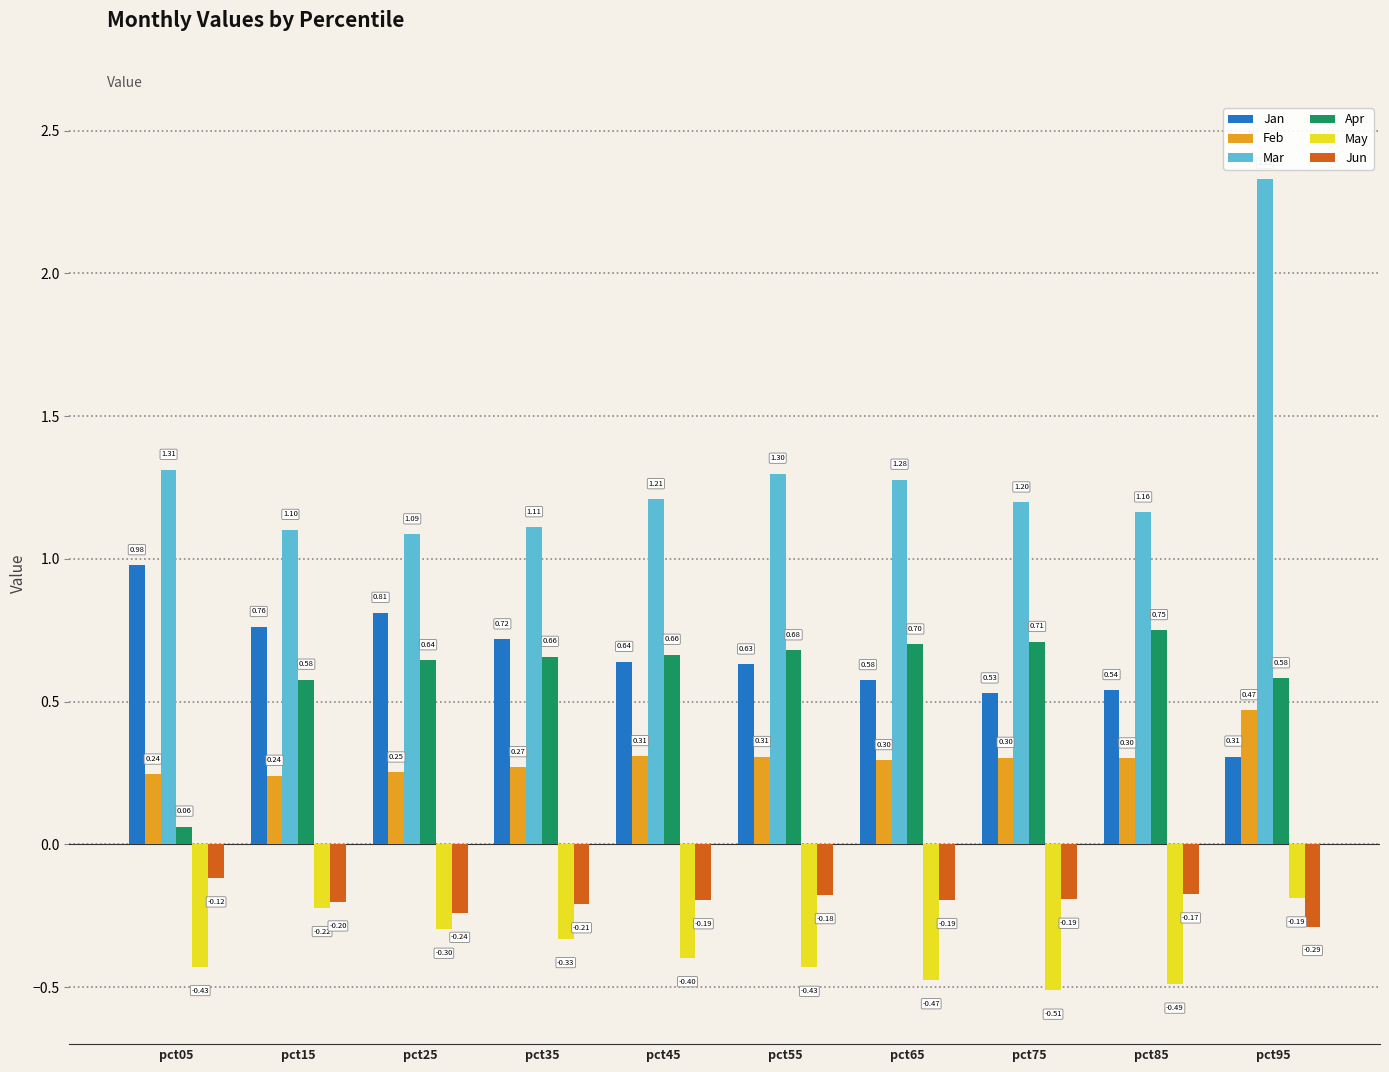

Which series changed the most between pct05 and pct25?

Apr